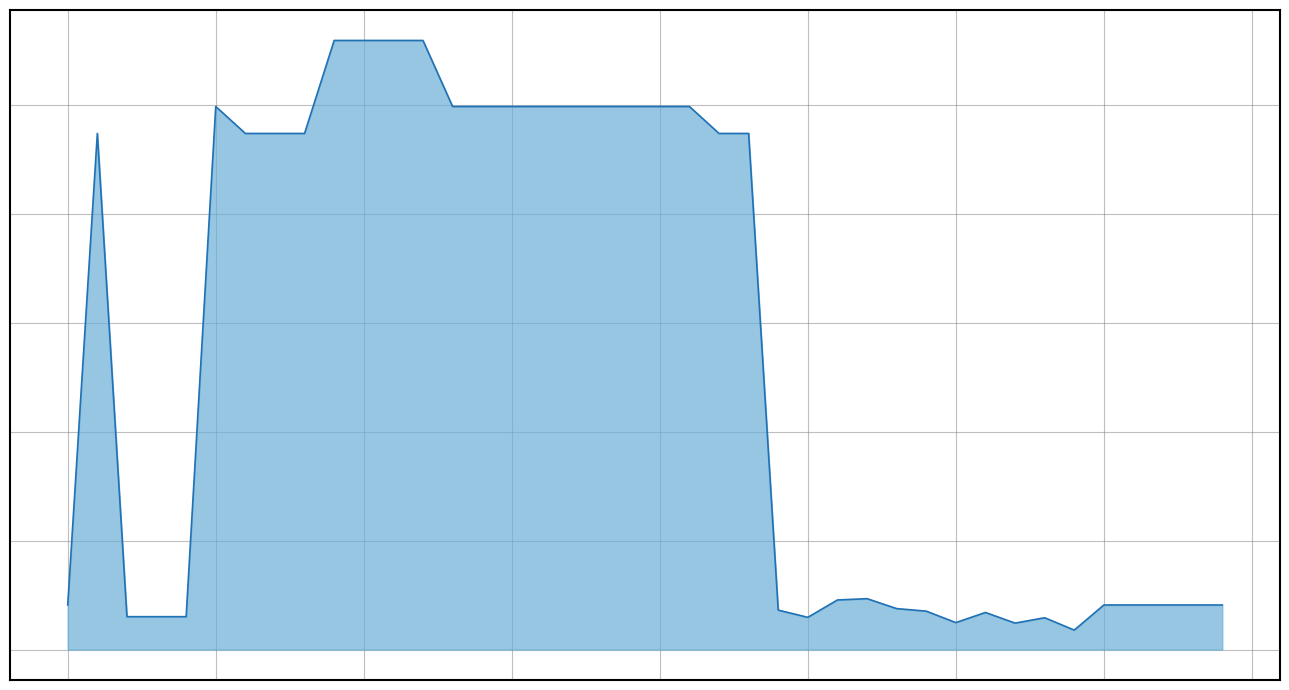

Is this an area chart (filled region under the line)?

Yes